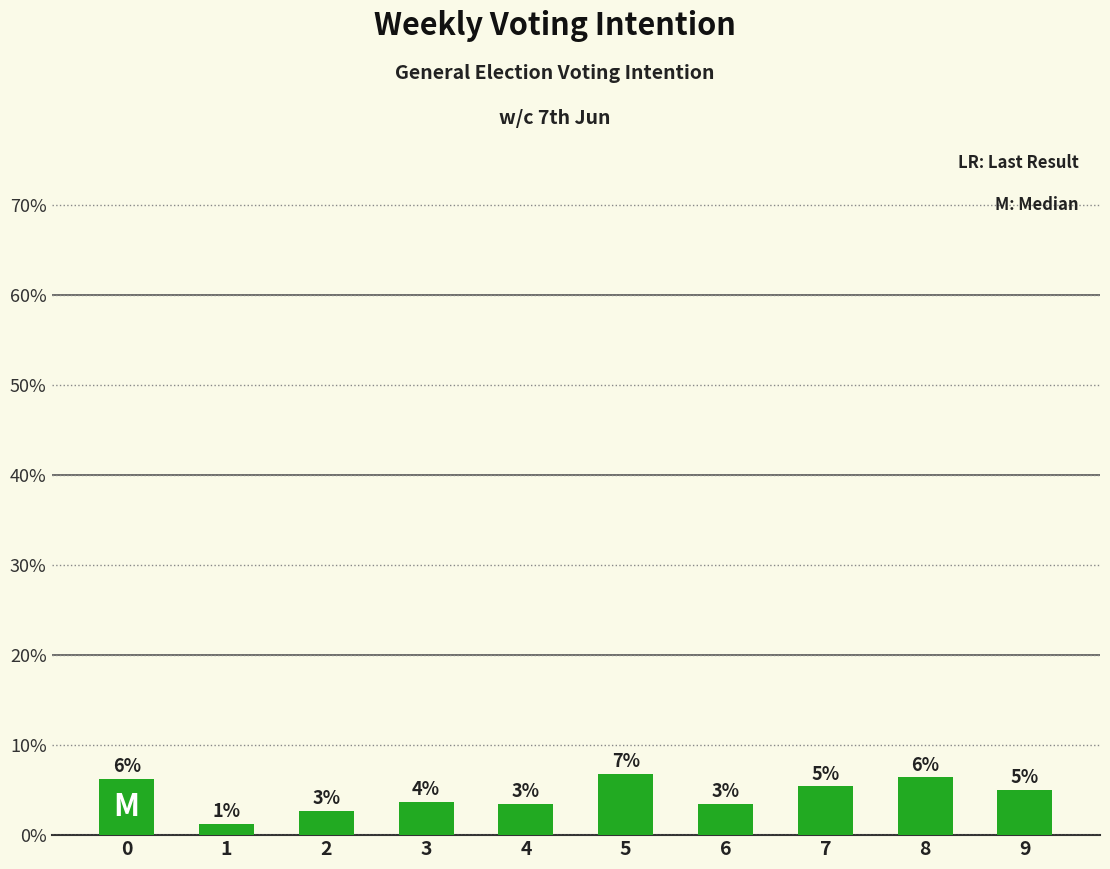

Are the bars horizontal?

No